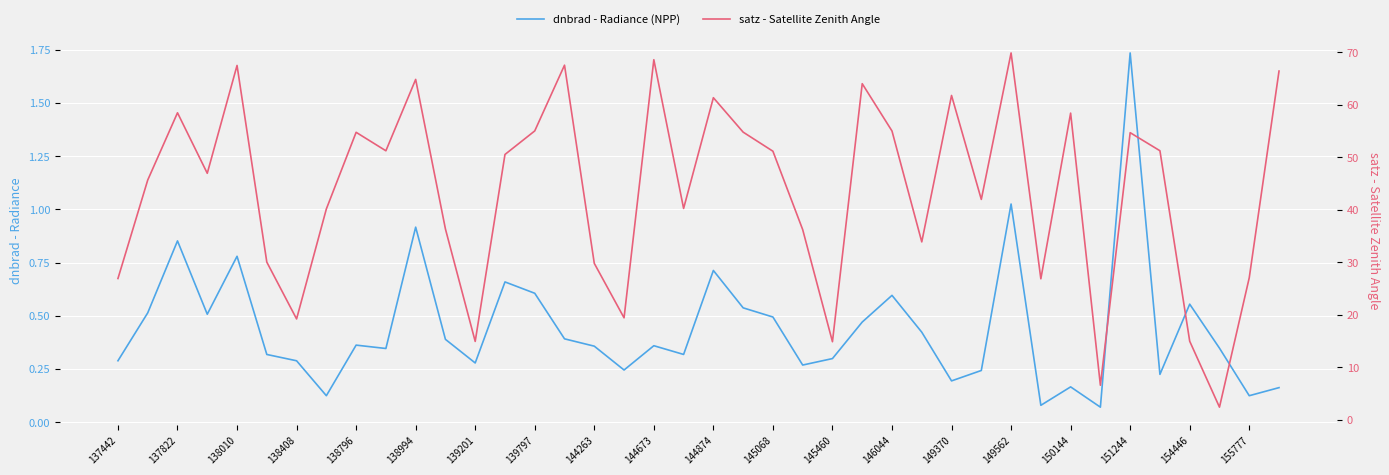

True or false: dnbrad - Radiance (NPP) has a value of 1.0 at 146044.

False